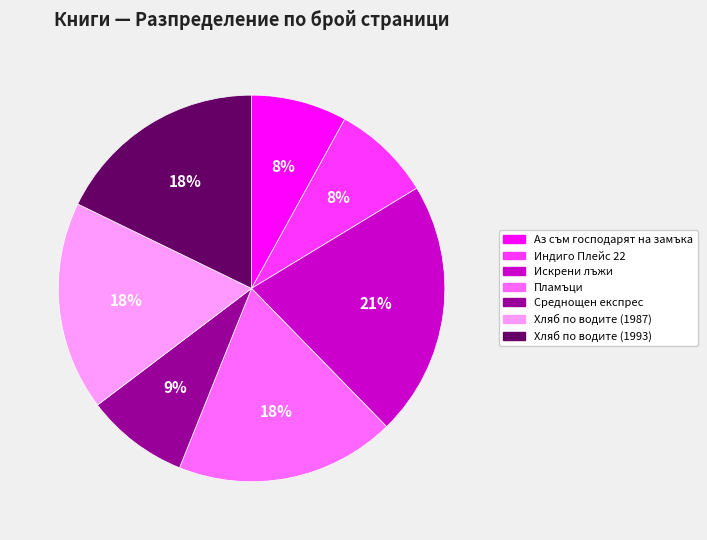

Approximately how many times larger is the value at Пламъци compared to Индиго Плейс 22?

2.2